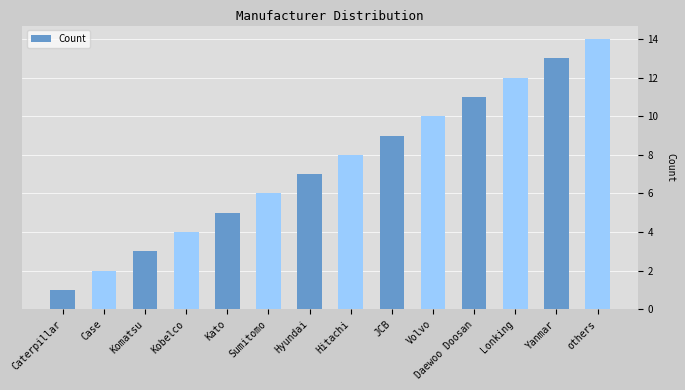

Which category has the lowest value across all series?

Caterpillar